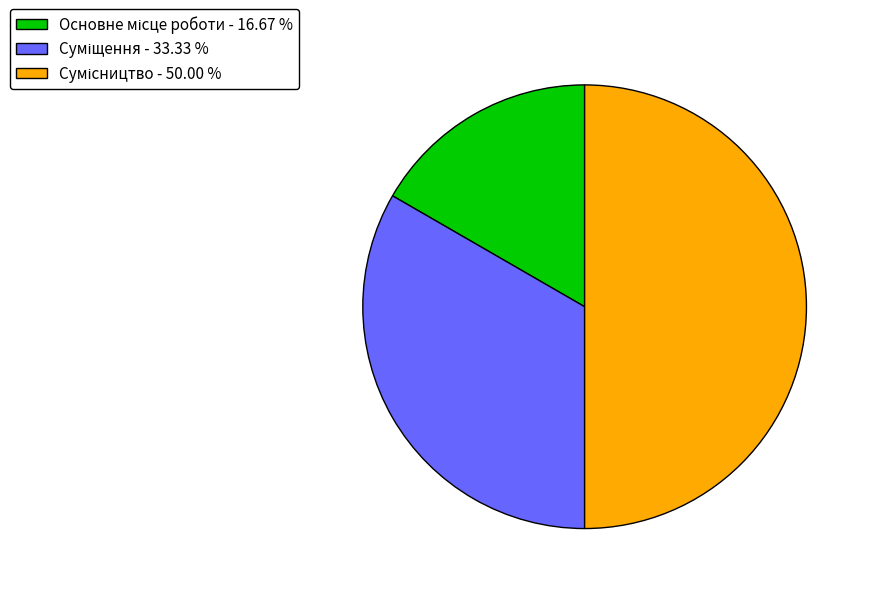

Between Основне місце роботи and Сумісництво, which is larger?

Сумісництво